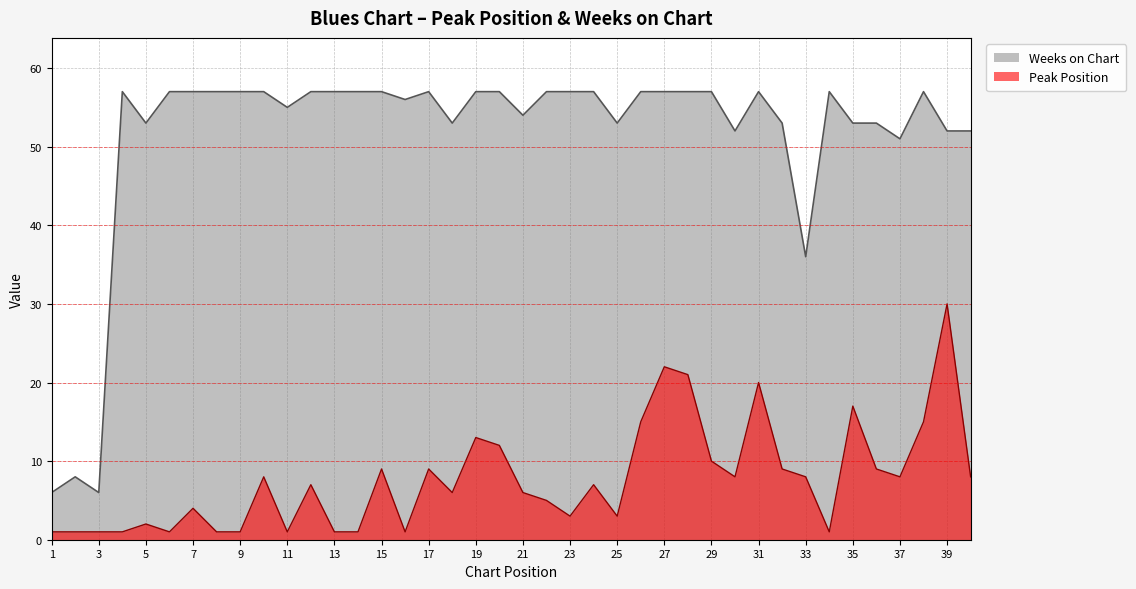

Where is the first local maximum for Peak Position?

5